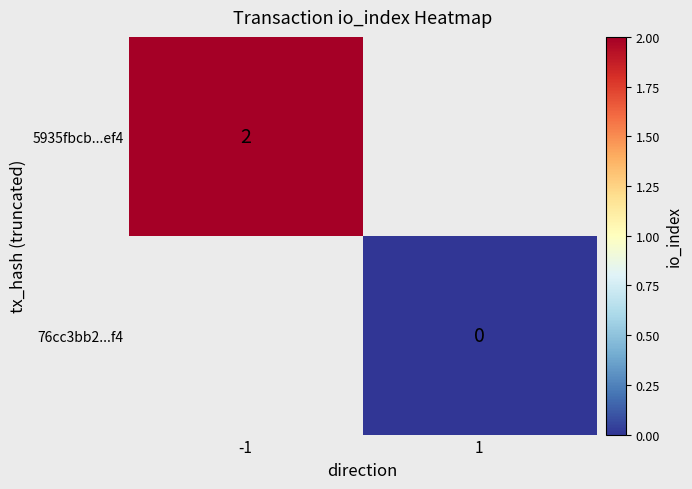

At how many categories does at least one series exceed 1?

1